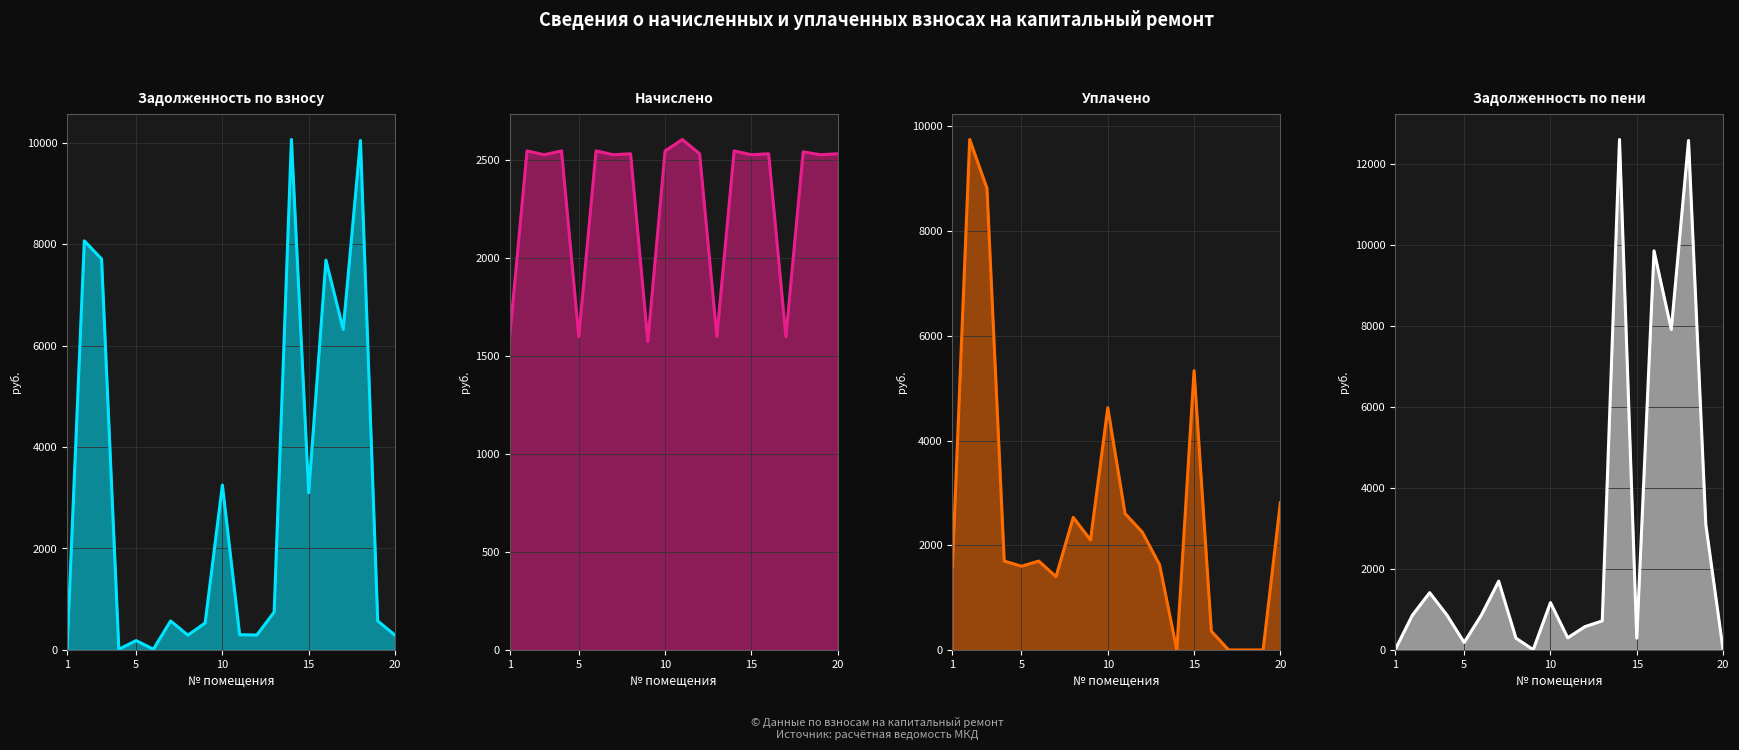

What is the sum of all начислено values?

46087.4